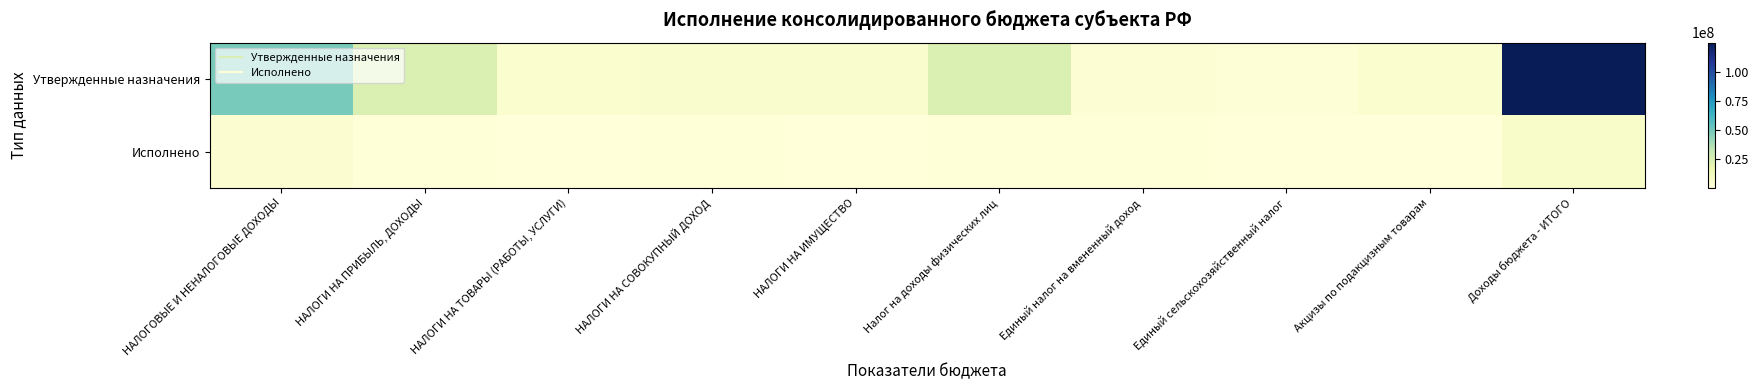

Between НАЛОГИ НА ИМУЩЕСТВО and НАЛОГИ НА СОВОКУПНЫЙ ДОХОД, which is larger?

НАЛОГИ НА ИМУЩЕСТВО